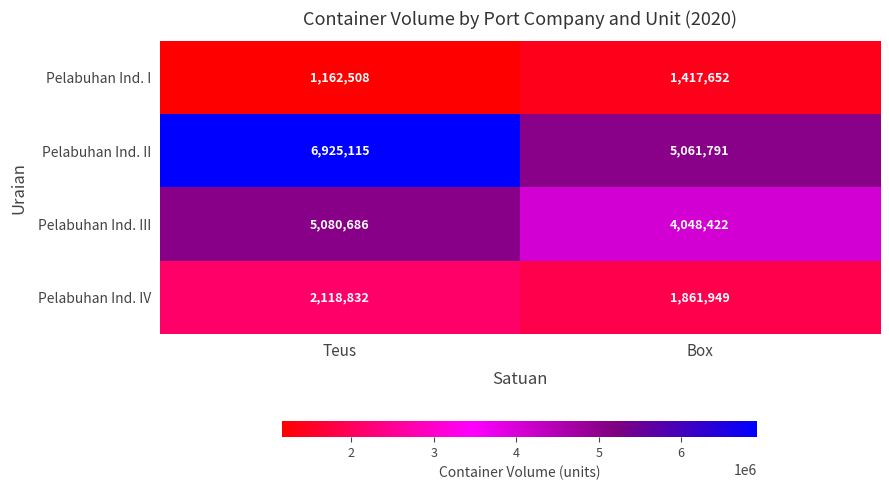

What is the sum of all Pelabuhan Ind. IV values?

3980781